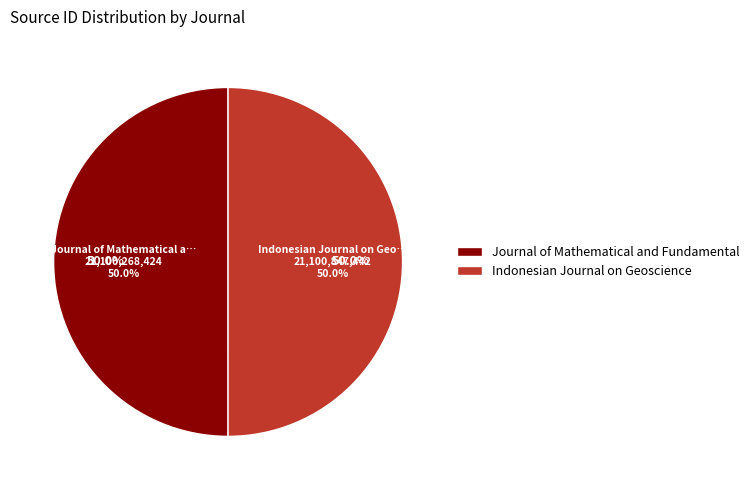

How many slices are in this pie chart?

2